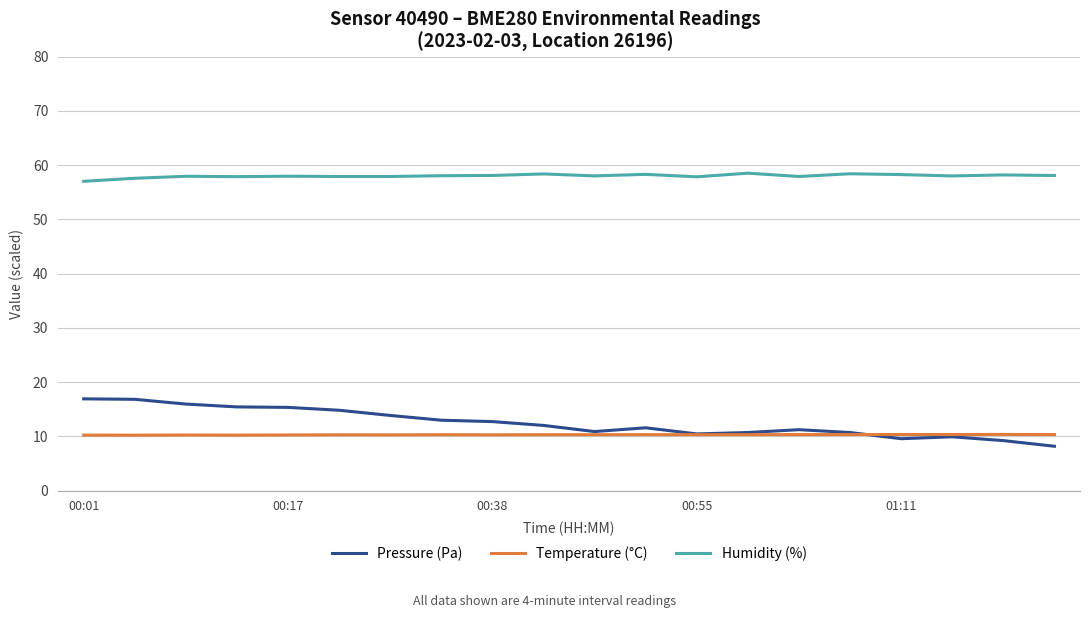

Which series has the largest total across all categories?

Humidity (%)